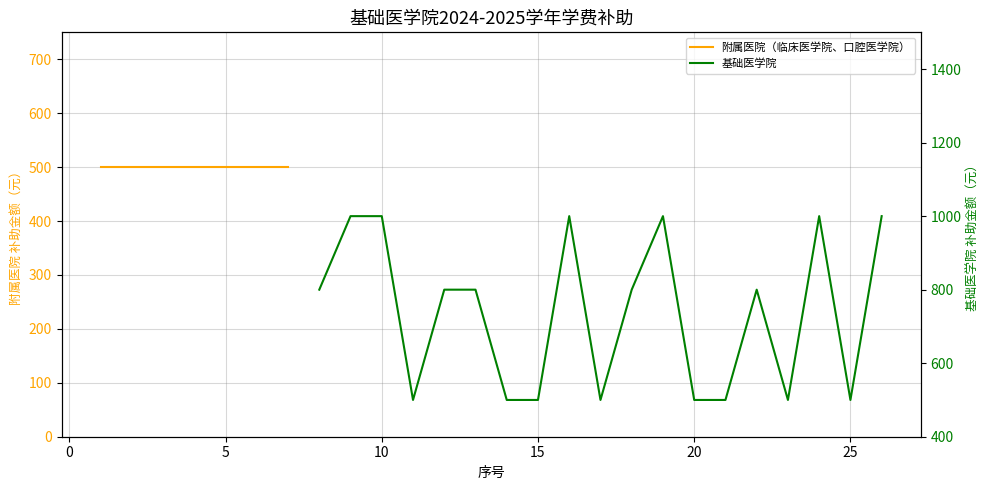

What is the sum of all values?

14000